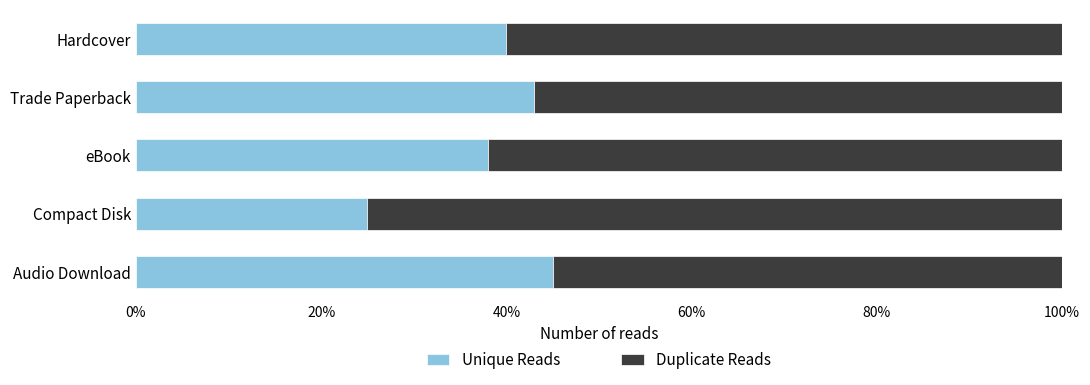

At which label does Unique Reads reach its minimum?

Compact Disk